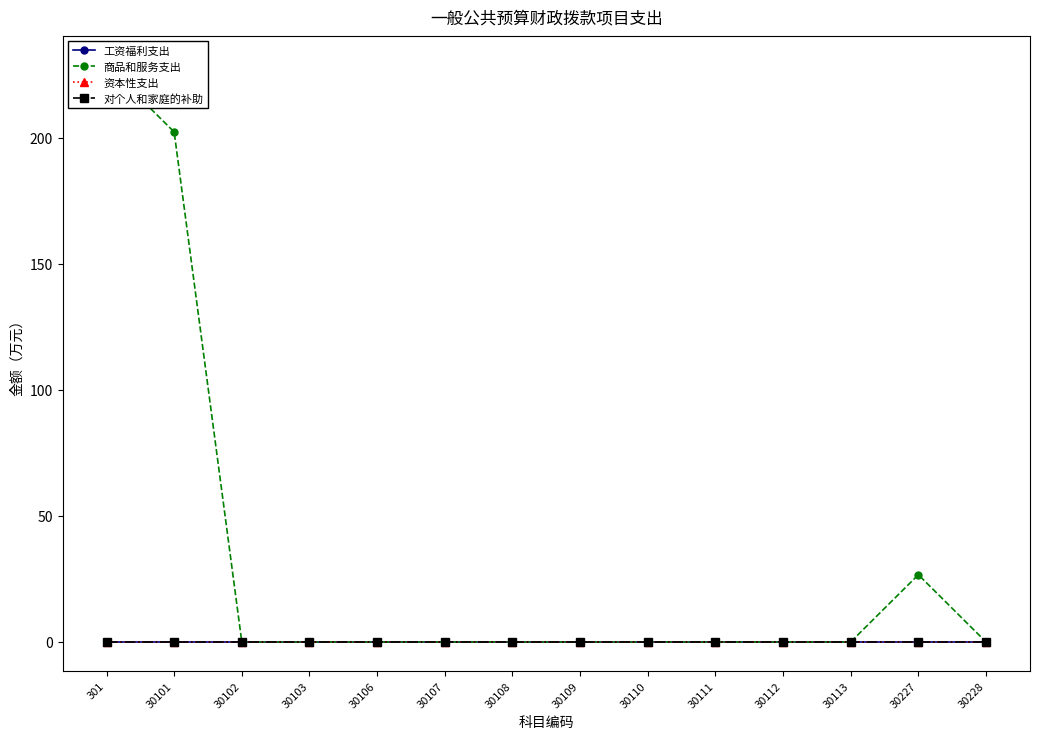

Rank the categories by 商品和服务支出 value from lowest to highest.

30102, 30103, 30106, 30107, 30108, 30109, 30110, 30111, 30112, 30113, 30228, 30227, 30101, 301